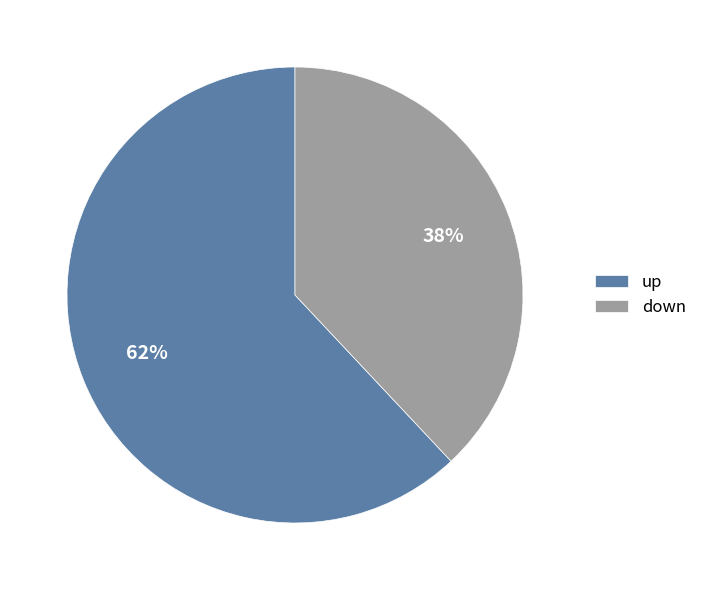

Between up and down, which is larger?

up